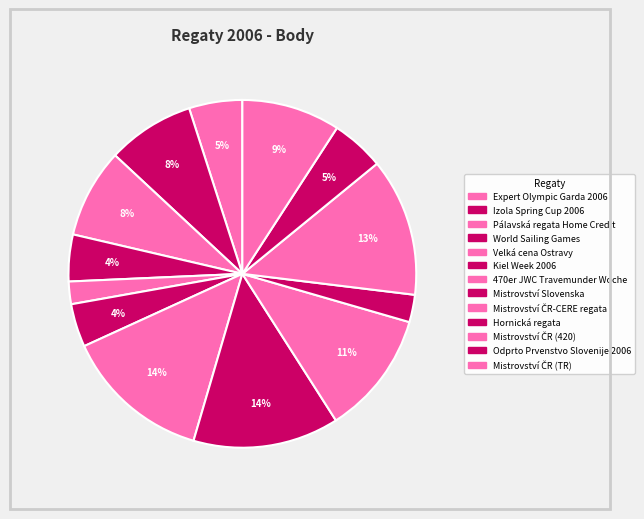

What percentage do Expert Olympic Garda 2006 and 470er JWC Travemunder Woche together represent?

18.6%